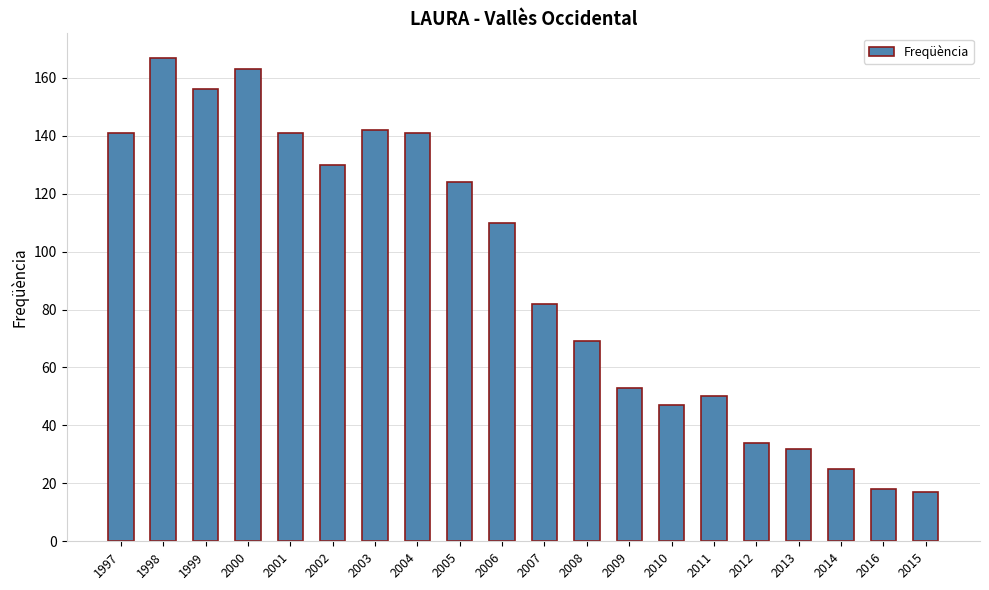

How many bars are there in total?

20